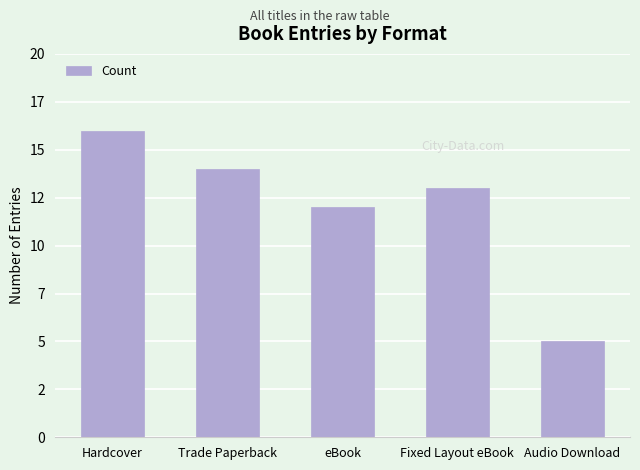

Between eBook and Hardcover, which is larger?

Hardcover